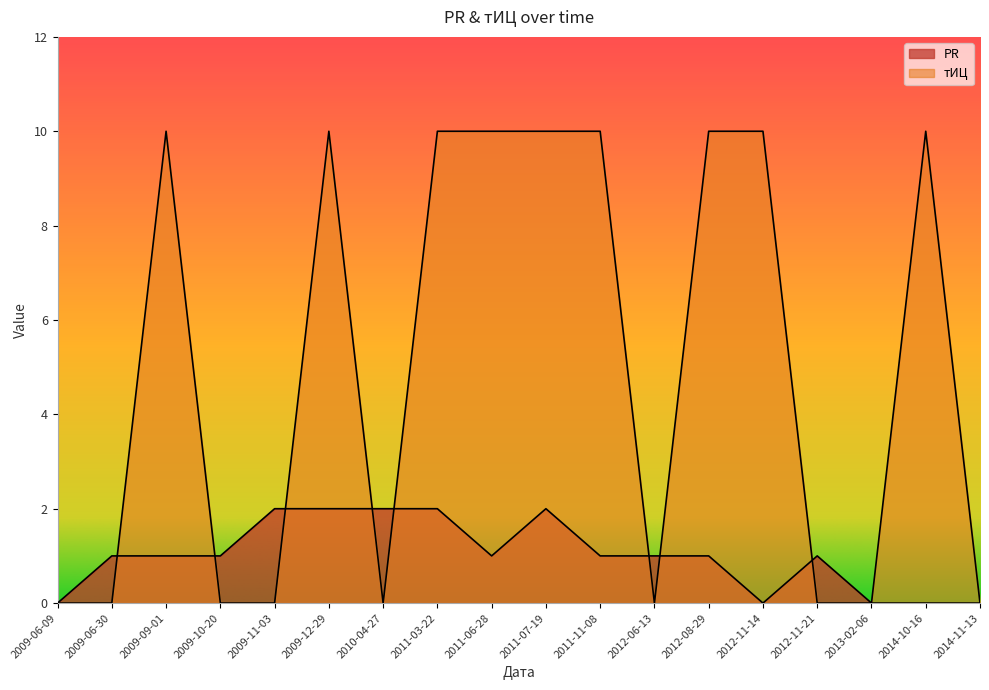

What is the label of the 2nd point from the right?

2014-10-16